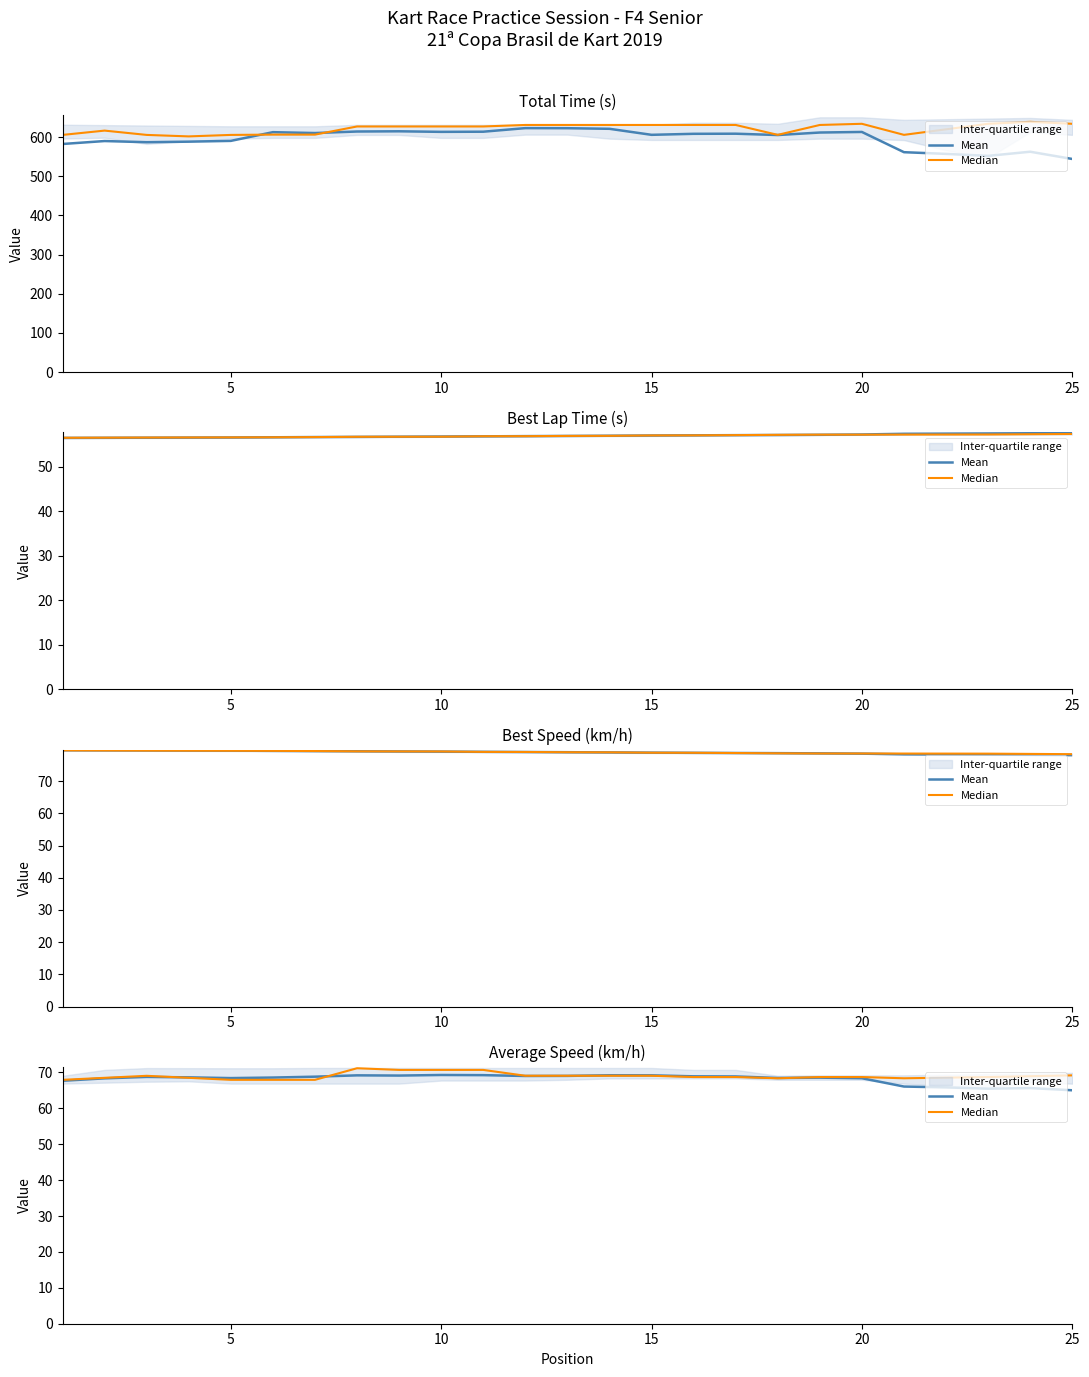

How many values in the Mean series are below 68?

6